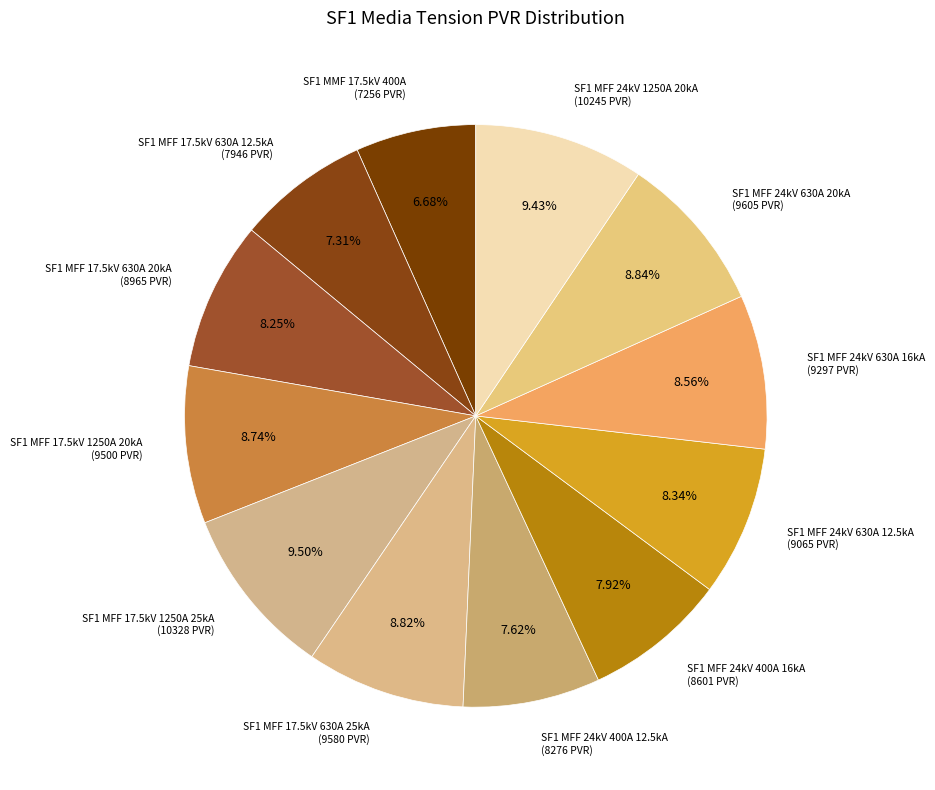

How many slices are in this pie chart?

12